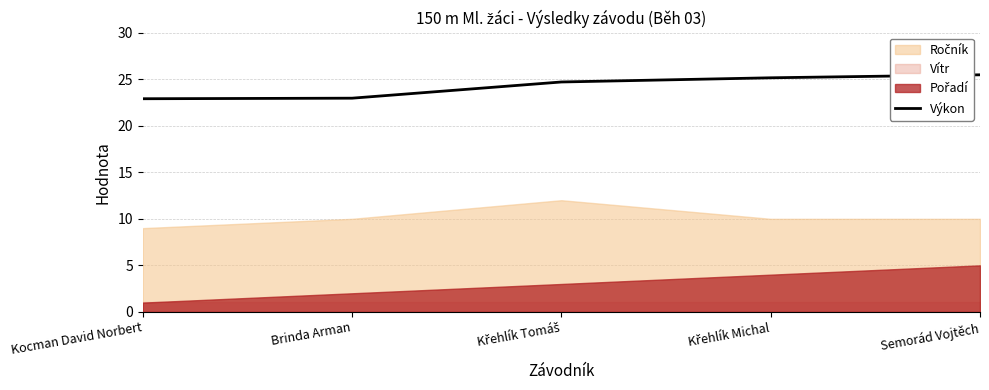

What is the maximum value for Výkon?

25.5